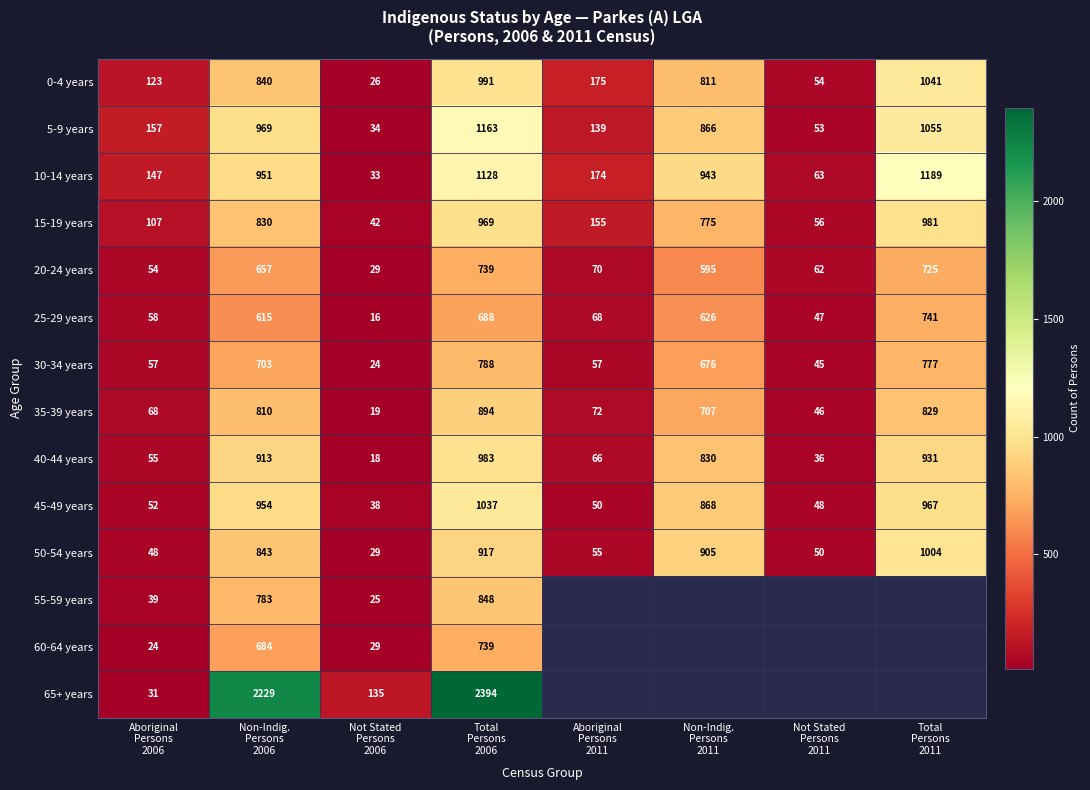

What is the difference between the maximum and second lowest values in the 20-24 years series?

685